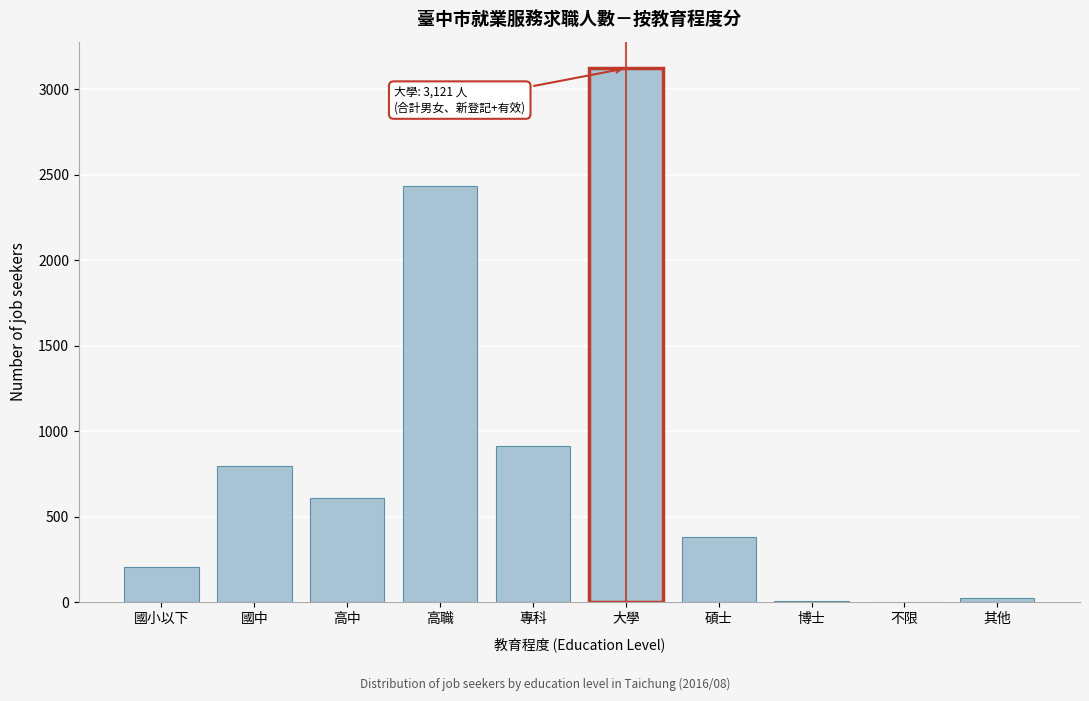

The value at 國中 is 1289. True or false?

False